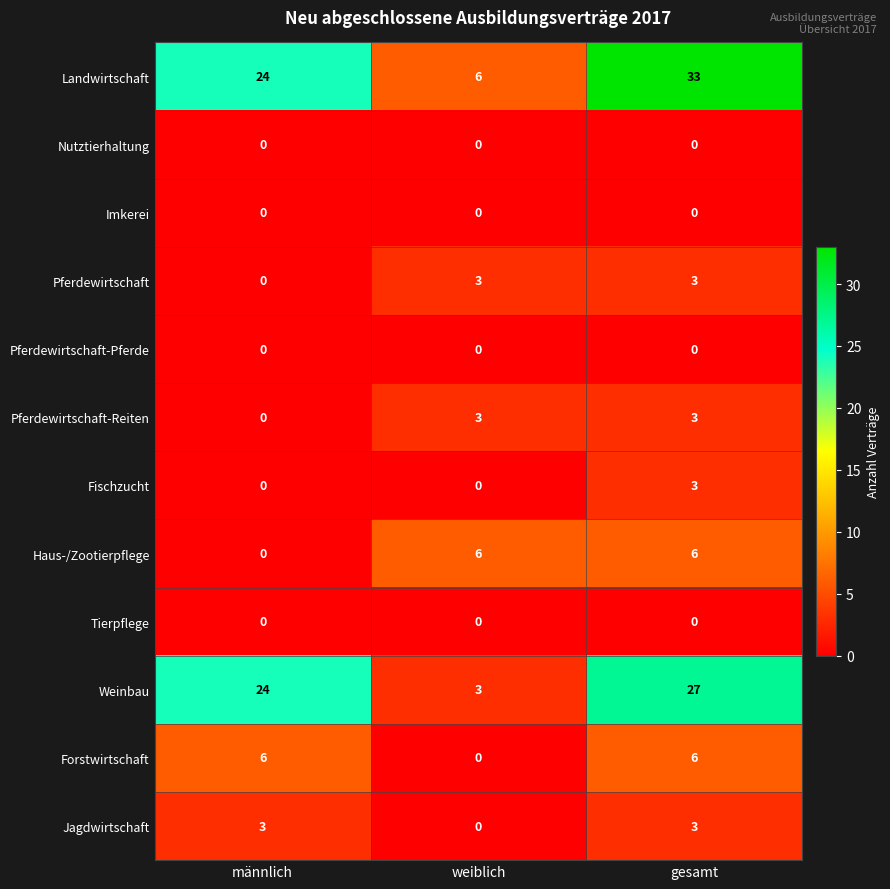

Rank the categories by Landwirtschaft value from highest to lowest.

gesamt, männlich, weiblich